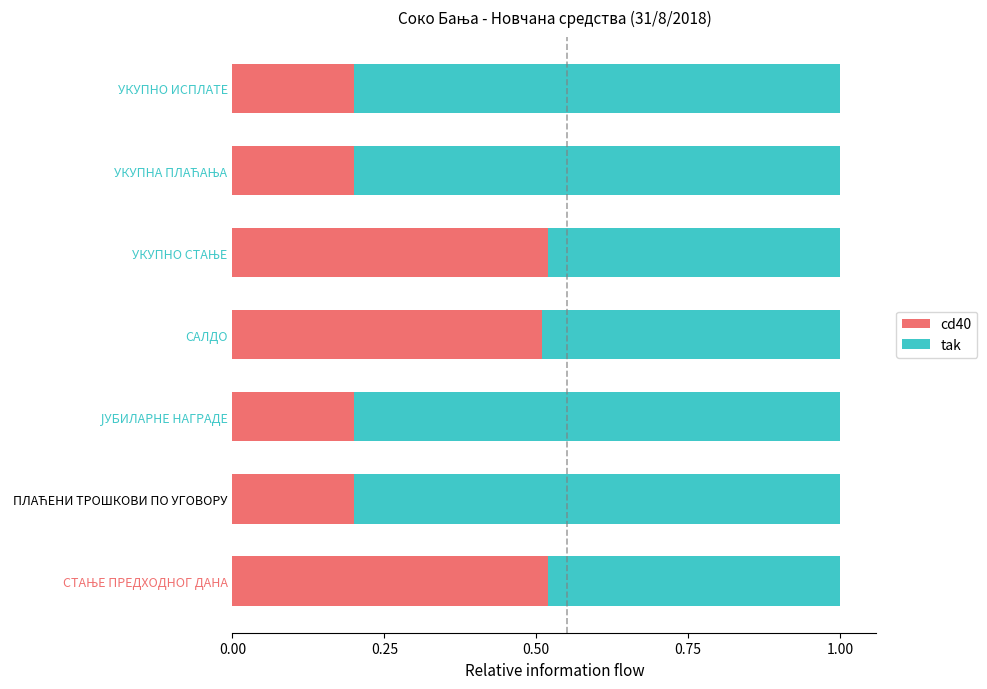

Count the cd40 values in the range 0 to 1.

7